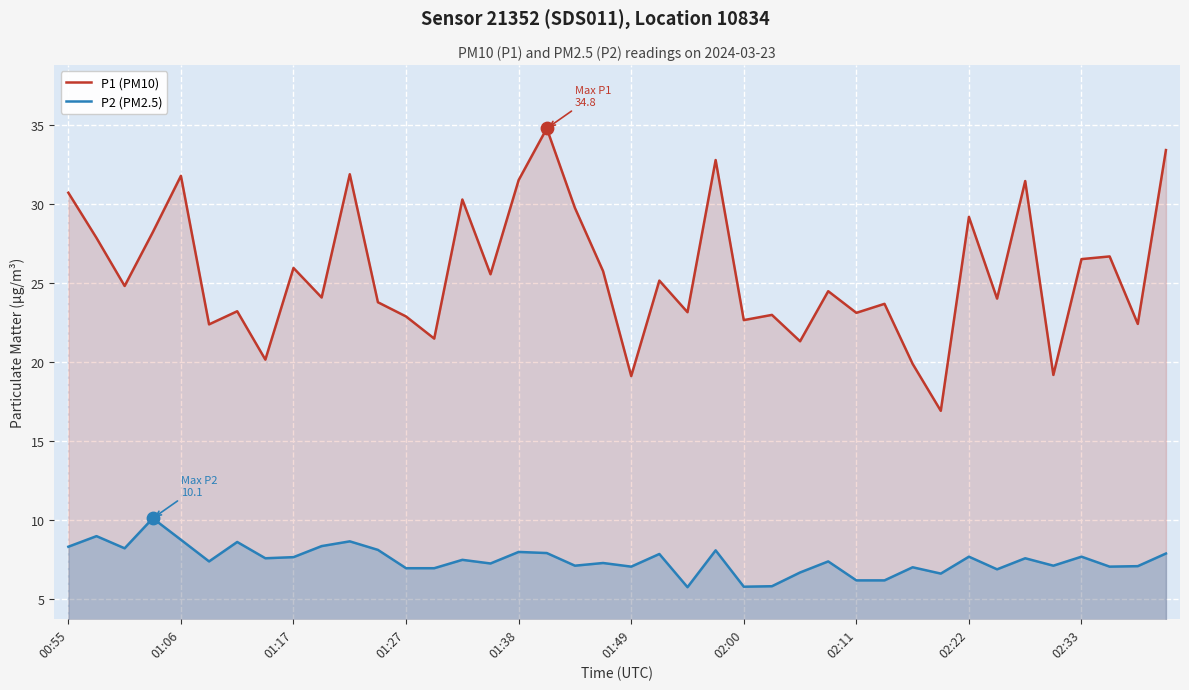

Which series has the widest spread of Y values?

P1 (PM10)